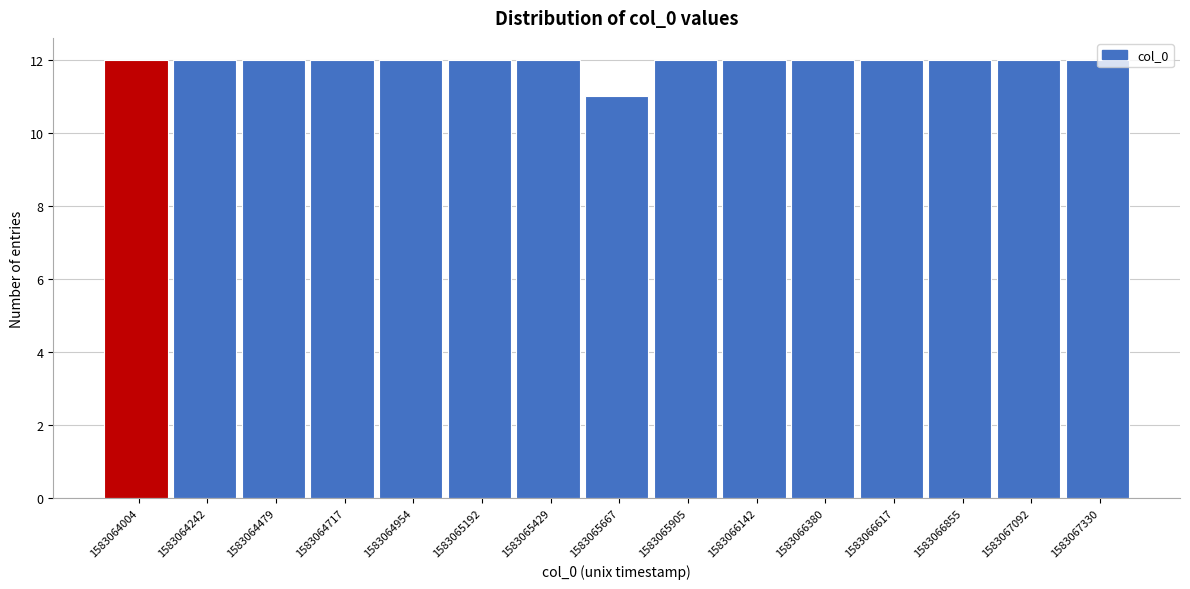

Reading left to right, transcribe all the data shown in this chart.

1583064004=12	1583064242=12	1583064479=12	1583064717=12	1583064954=12	1583065192=12	1583065429=12	1583065667=11	1583065905=12	1583066142=12	1583066380=12	1583066617=12	1583066855=12	1583067092=12	1583067330=12